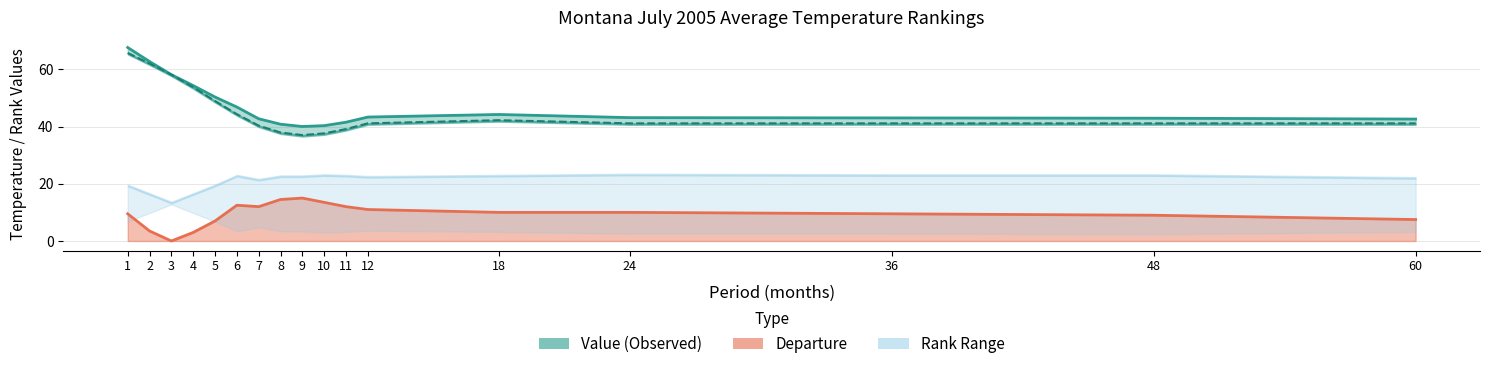

What is the average value of the Departure series?

9.4